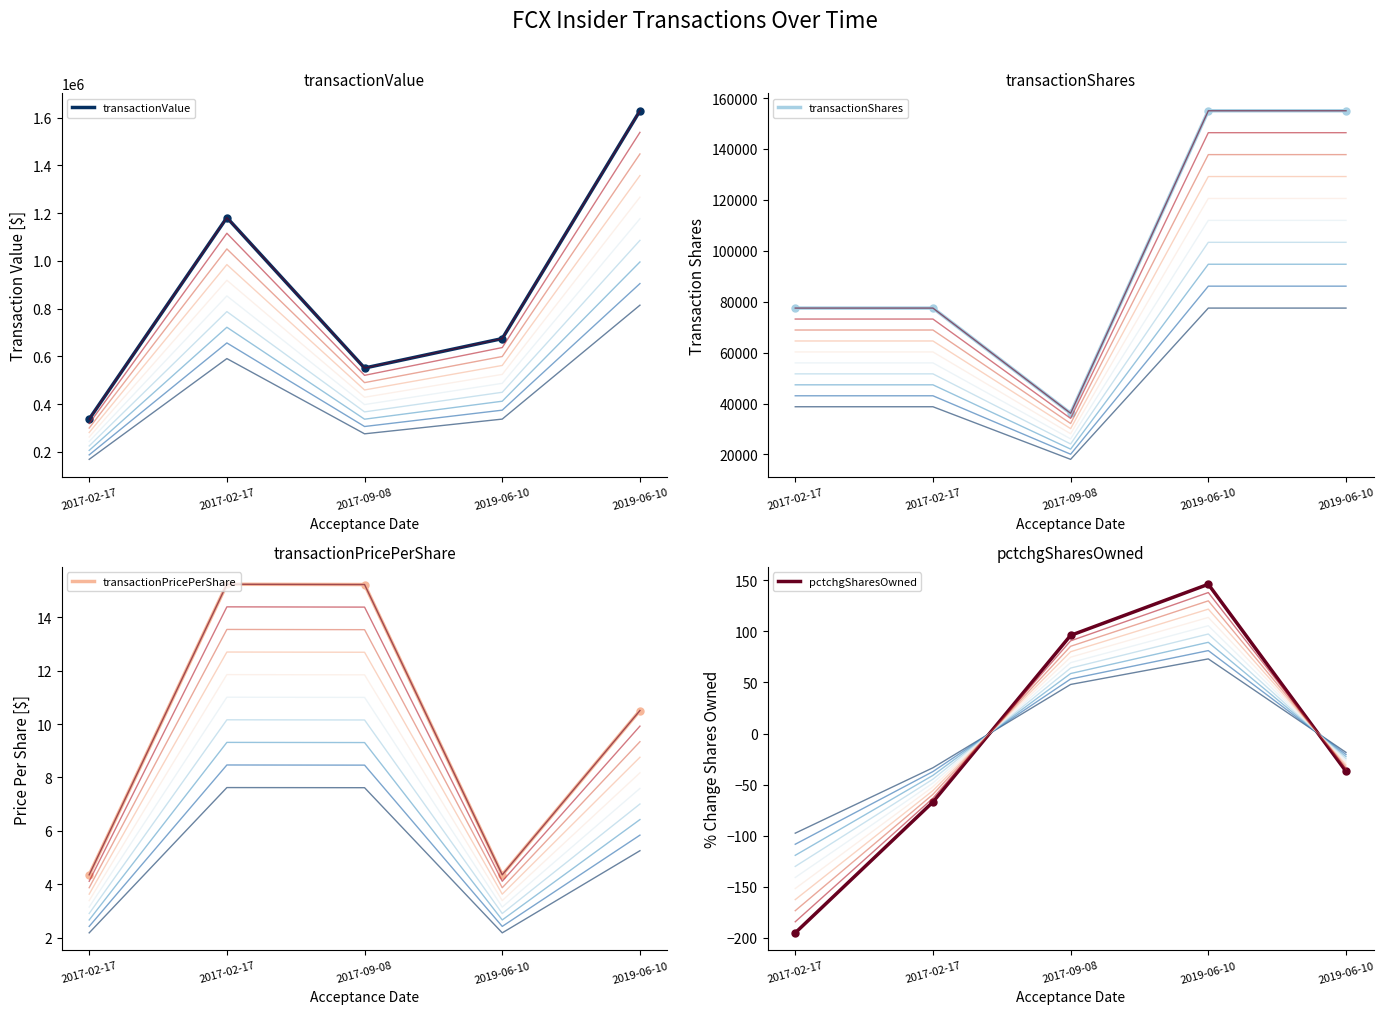

True or false: transactionValue has a value of 486958.3 at 2019-06-10.

True